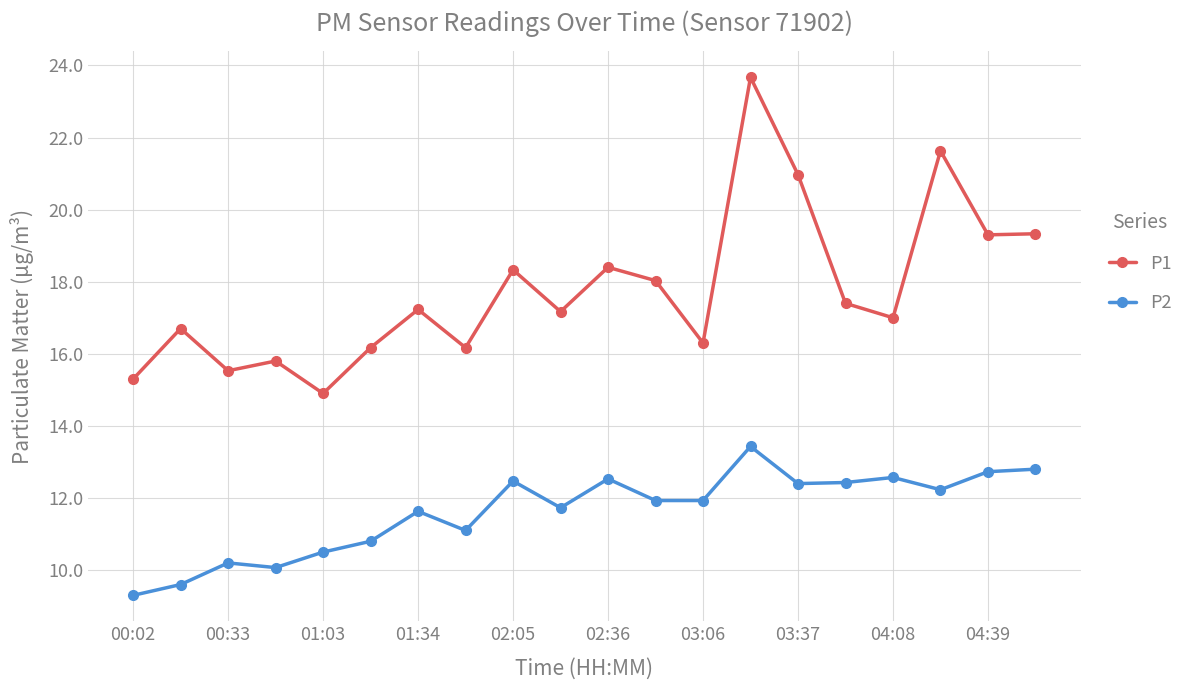

At how many categories does at least one series exceed 13?

20